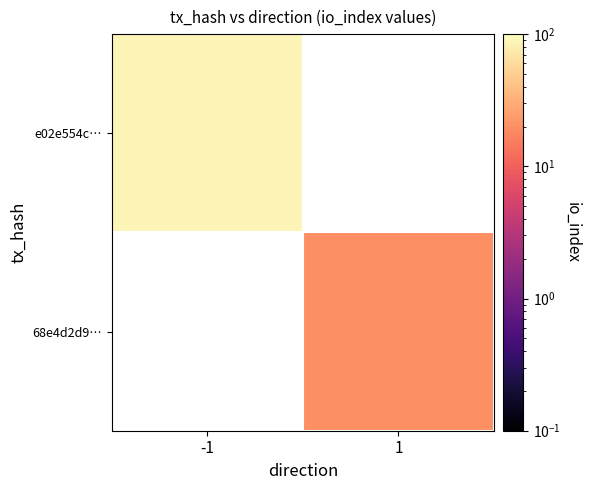

Is it true that 68e4d2d9… equals 30.7 at 1?

False